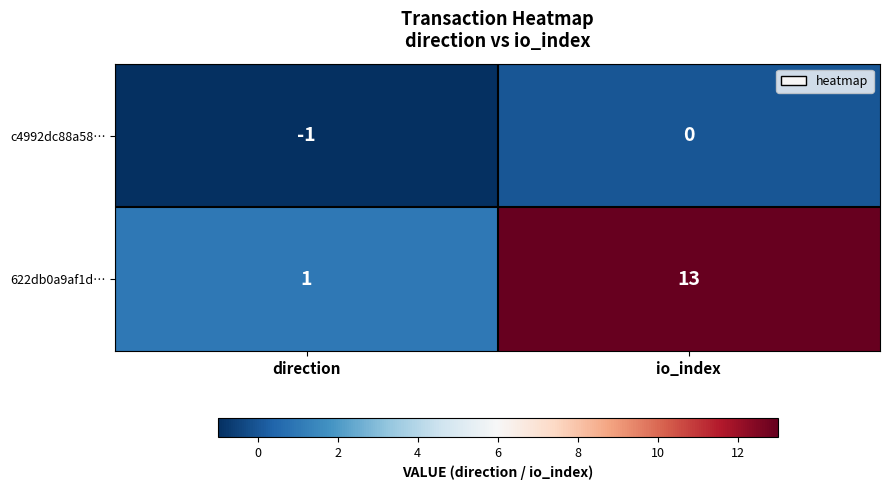

Is the value of c4992dc88a58… at direction greater than the value of 622db0a9af1d… at direction?

No